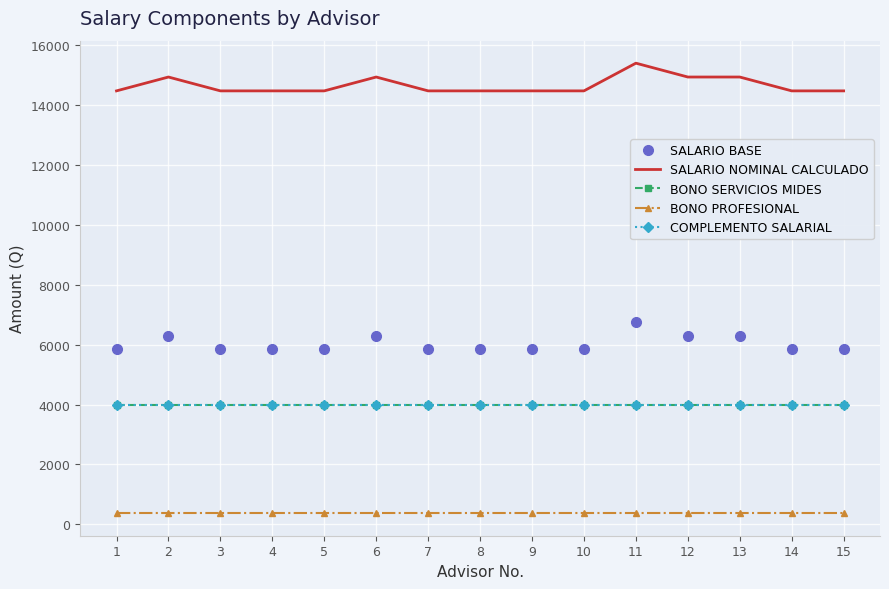

Count the SALARIO BASE values in the range 5835 to 6297.

14